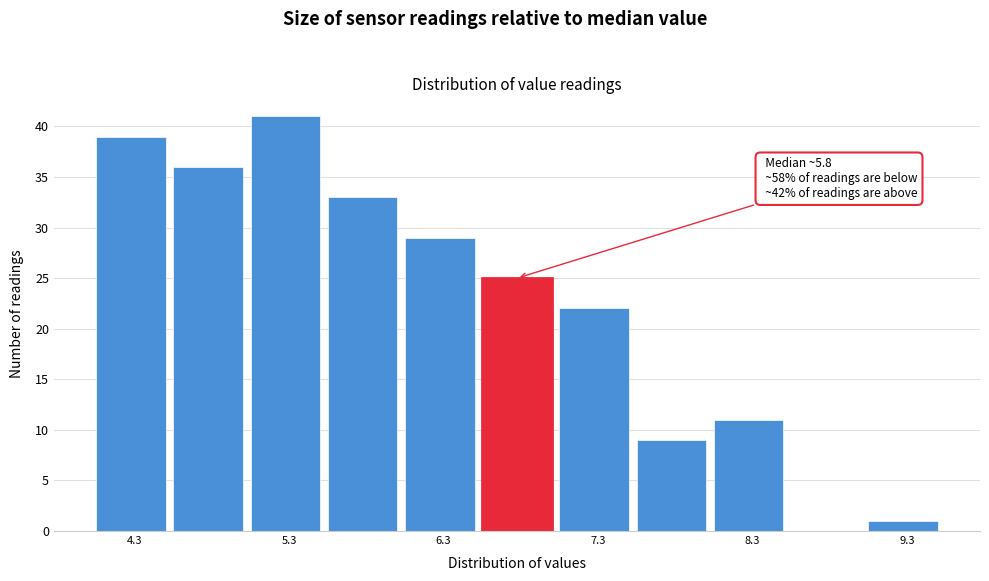

Over which range of the x-axis is the bar tallest?

5.1 to 5.6